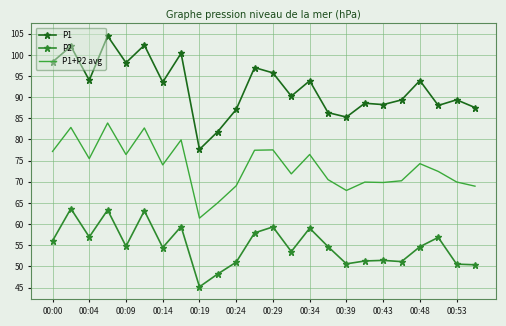

True or false: P1 and P1+P2 avg intersect in this chart.

False